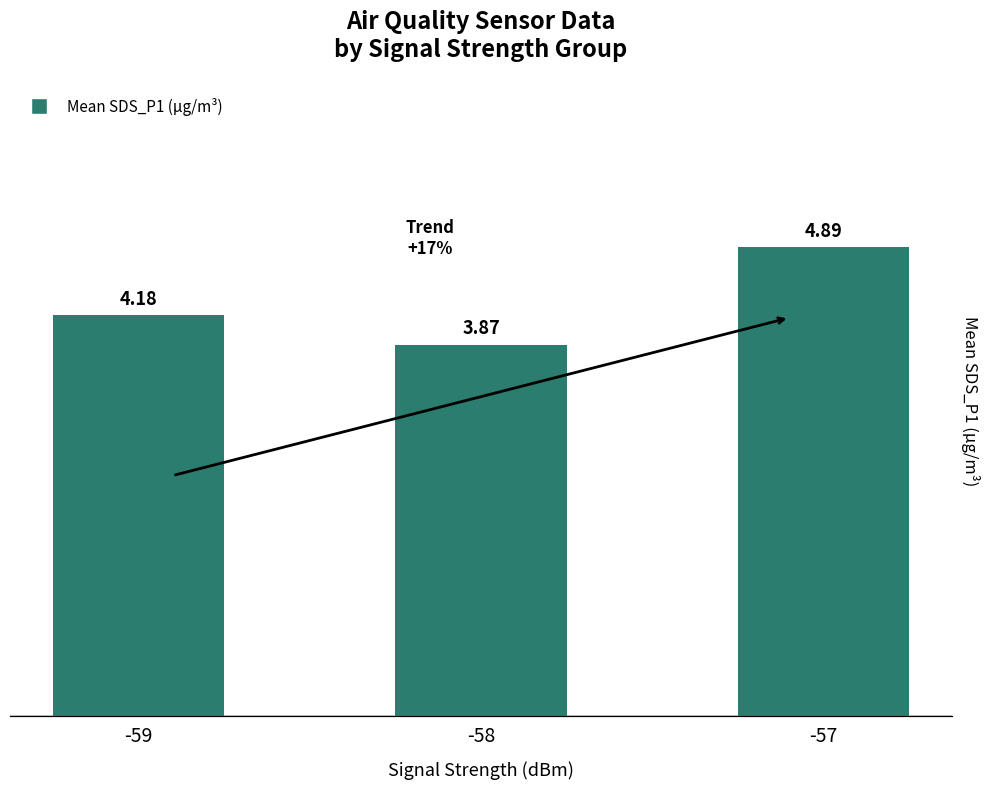

Reading left to right, extract all data points from this chart.

-59=4.2	-58=3.9	-57=4.9